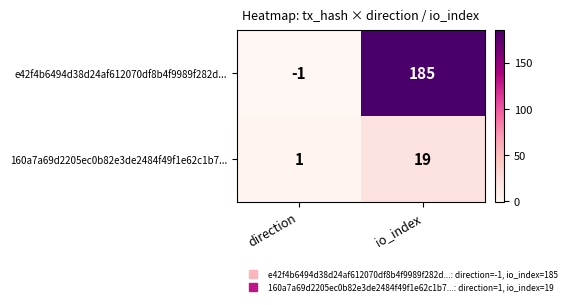

Between direction and io_index, which series saw the biggest shift?

e42f4b6494d38d24af612070df8b4f9989f282d...